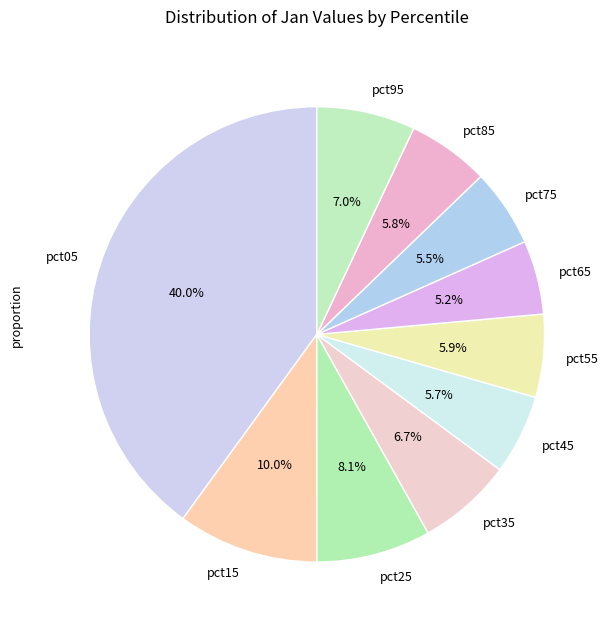

Count the number of slices in the pie.

10